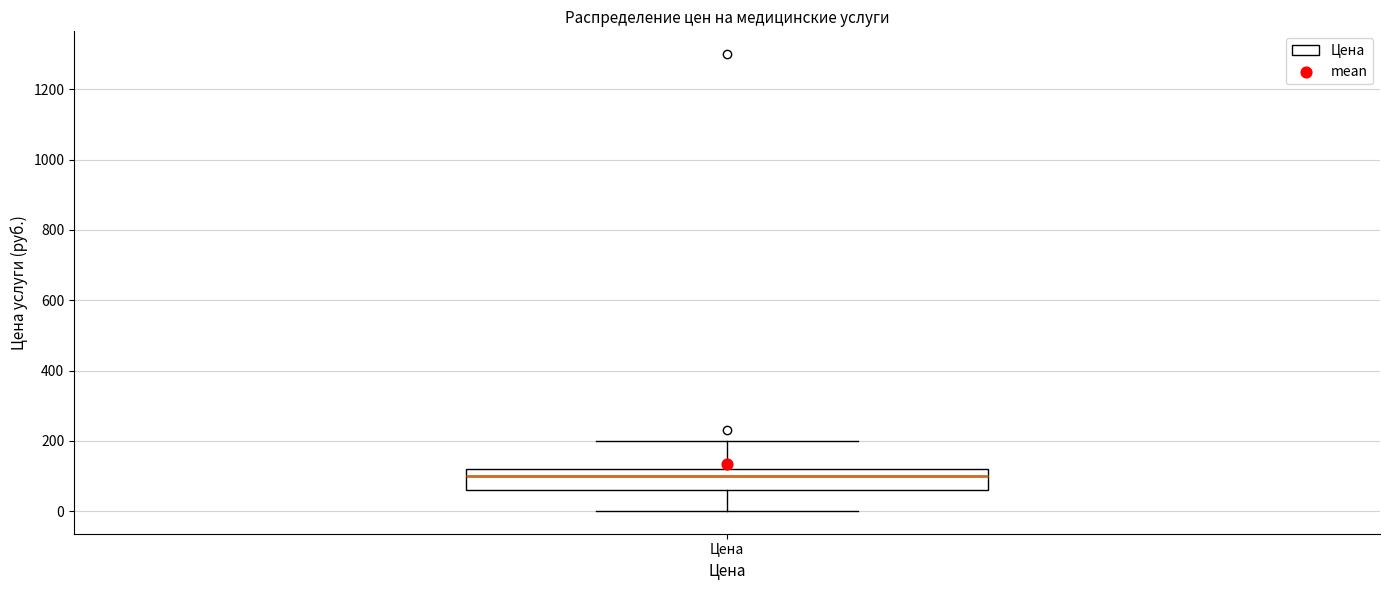

Where is the lower edge of the box for Цена on the y-axis? The values are not printed on the chart, so give them approximately, as read against the axis.

60